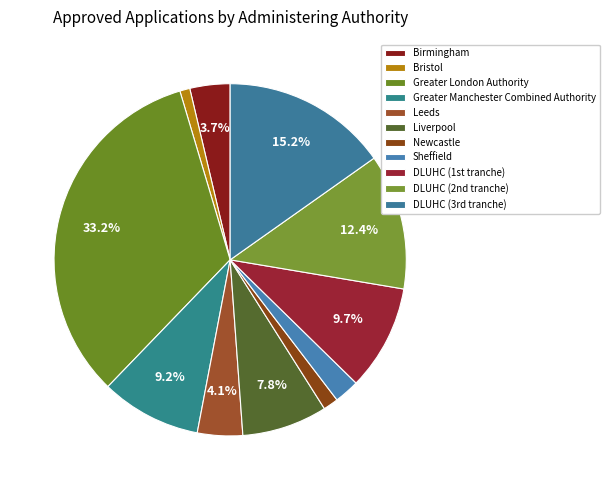

Between Bristol and Leeds, which is larger?

Leeds